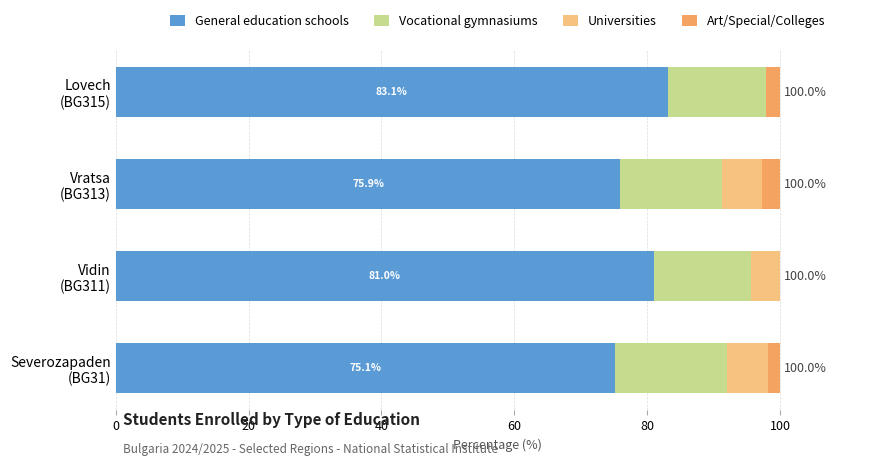

What is the maximum value for General education schools?

83.1